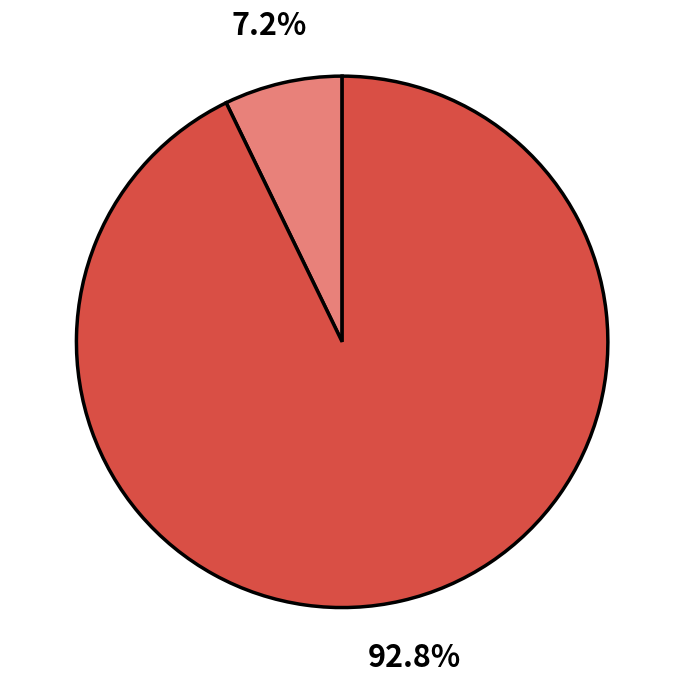

Count the number of slices in the pie.

2